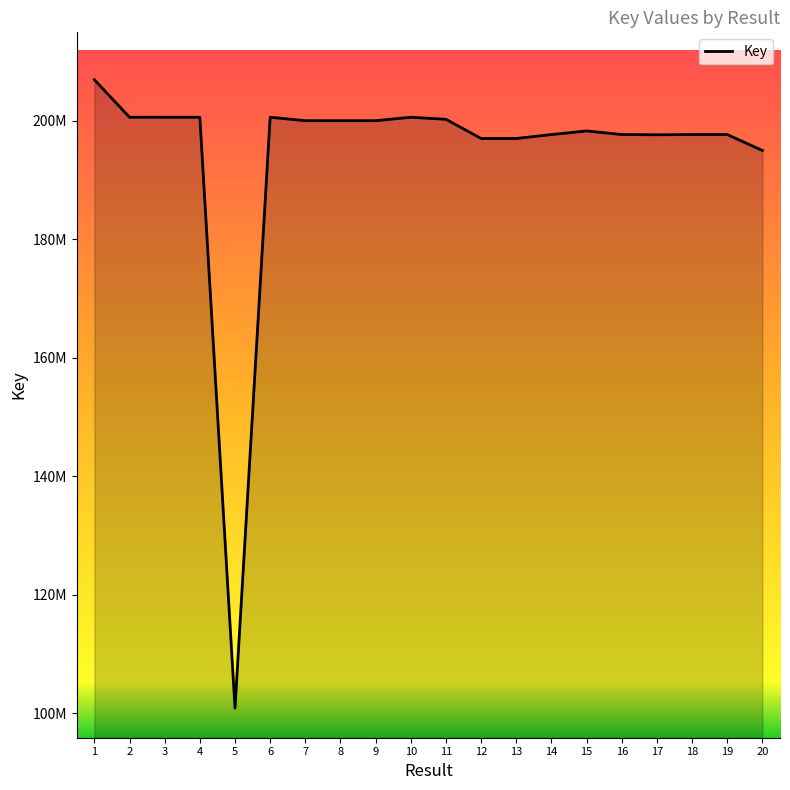

What is the sum of all values?

3886759923